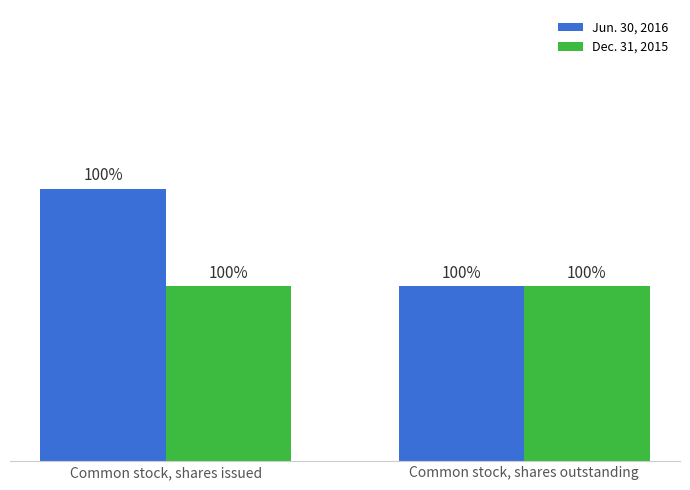

Which series changed the most between Common stock, shares issued and Common stock, shares outstanding?

Jun. 30, 2016